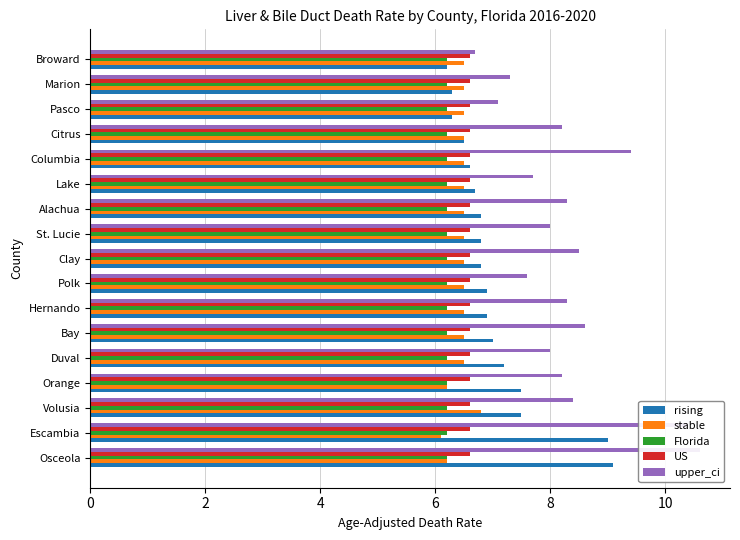

Which series has the largest total across all categories?

upper_ci